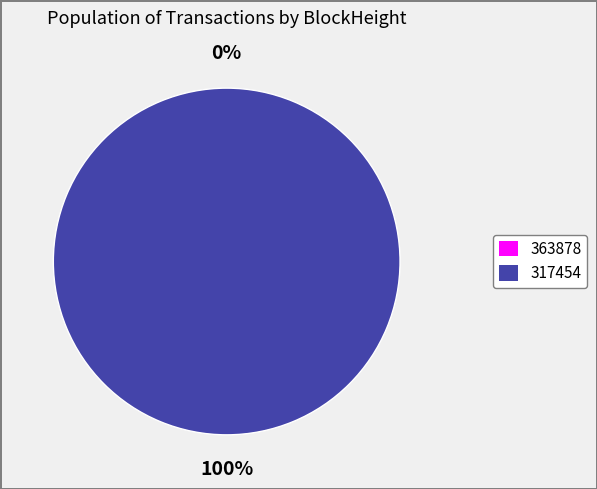

True or false: 317454 accounts for 100% of the total.

True